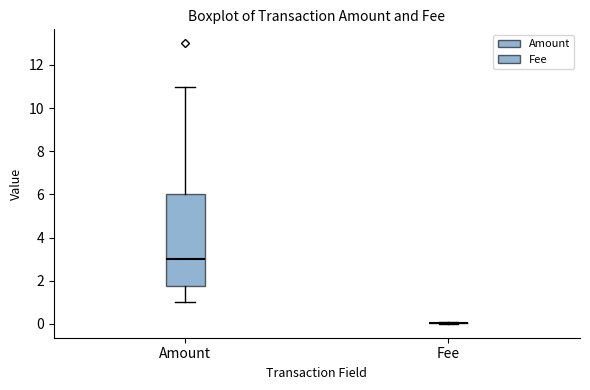

Reading left to right, transcribe this box plot: for each box, give where its median line is, the range the box spans, and where its two whiskers end, as read against the y-axis. The values are not printed on the chart, so give them approximately, as read against the axis.

Amount: median 3.0, box 1.8 to 6.0, whiskers 1.0 to 11.0
Fee: box collapsed to a line at 0.0, whiskers 0.0 to 0.0